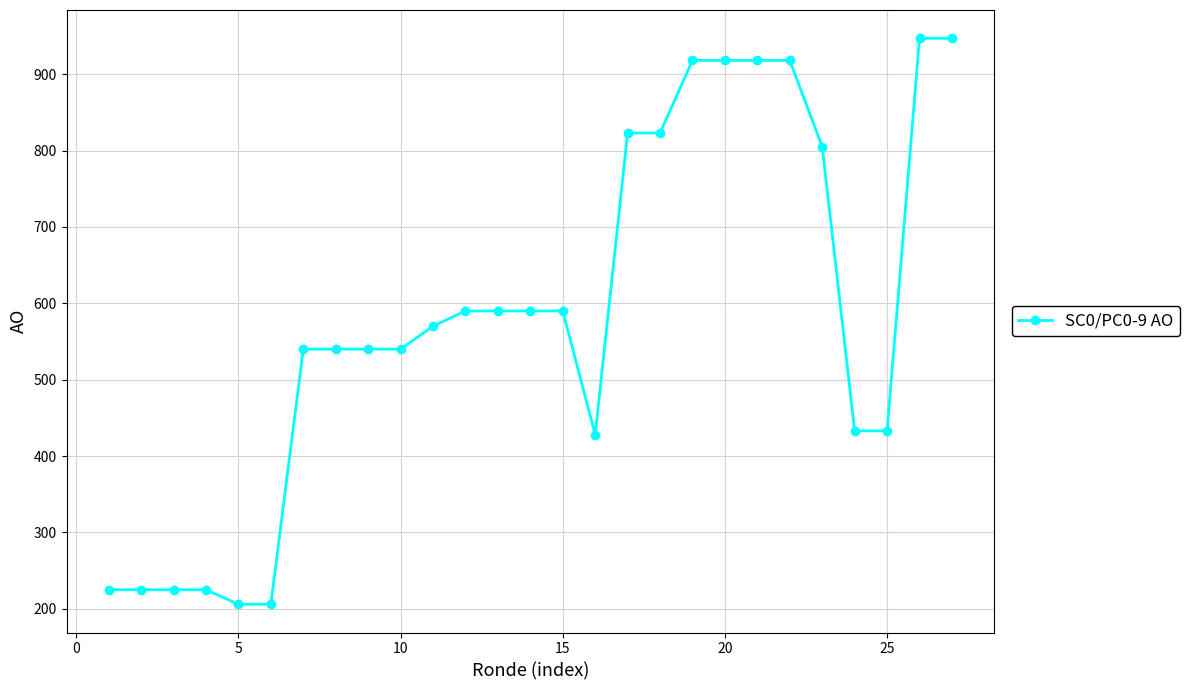

What is the minimum value shown in the chart?

206